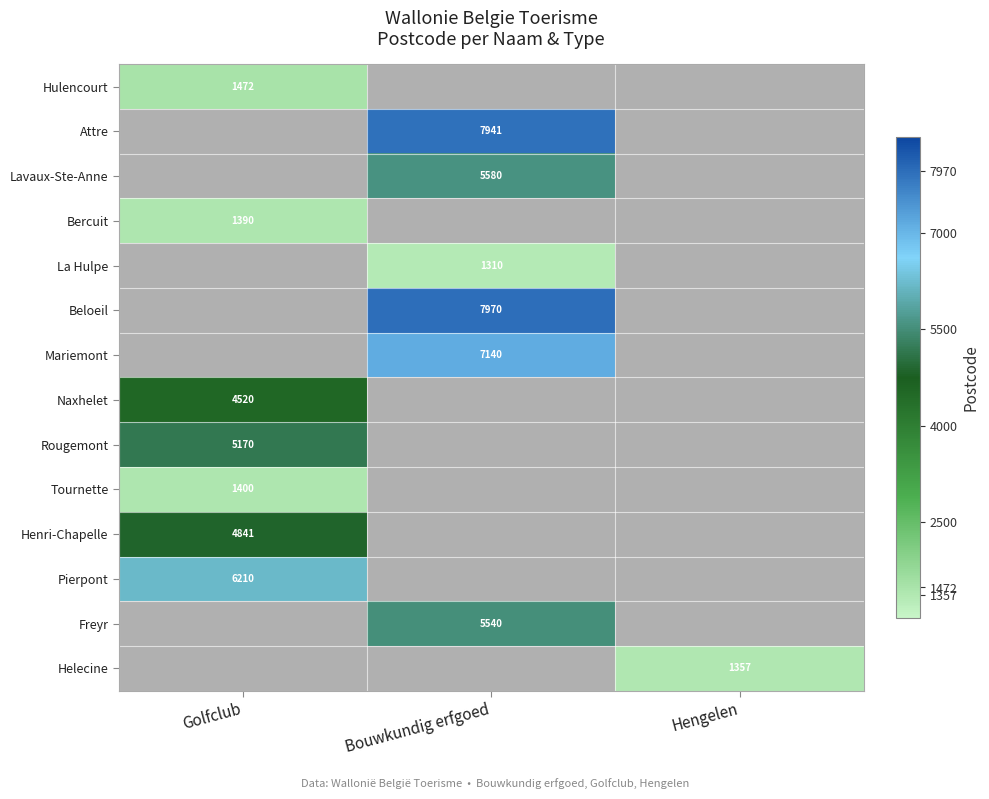

The value of Rougemont at Golfclub is 5170. True or false?

True